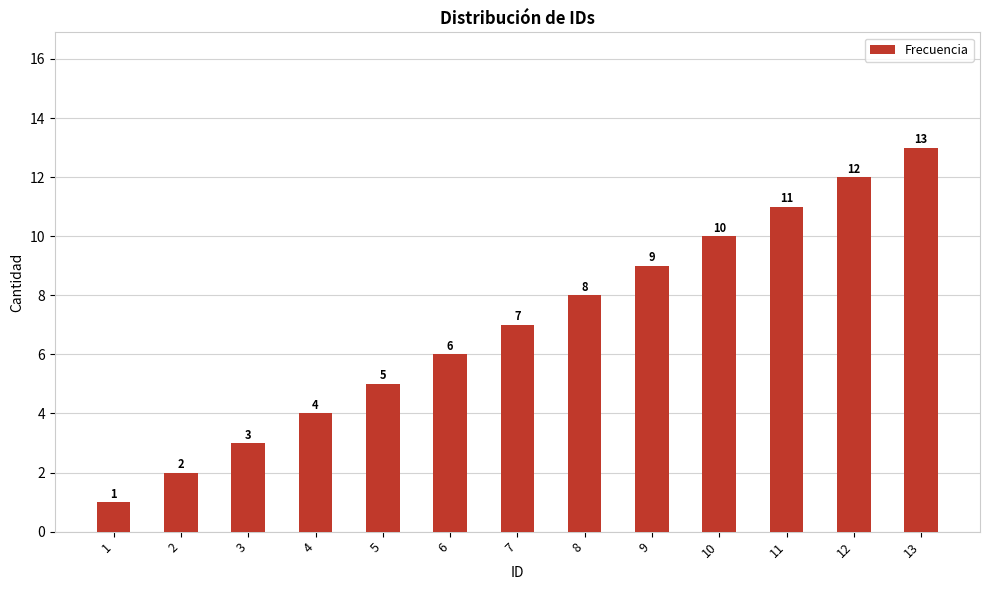

Reading right to left, extract all data points from this chart.

13	12	11	10	9	8	7	6	5	4	3	2	1